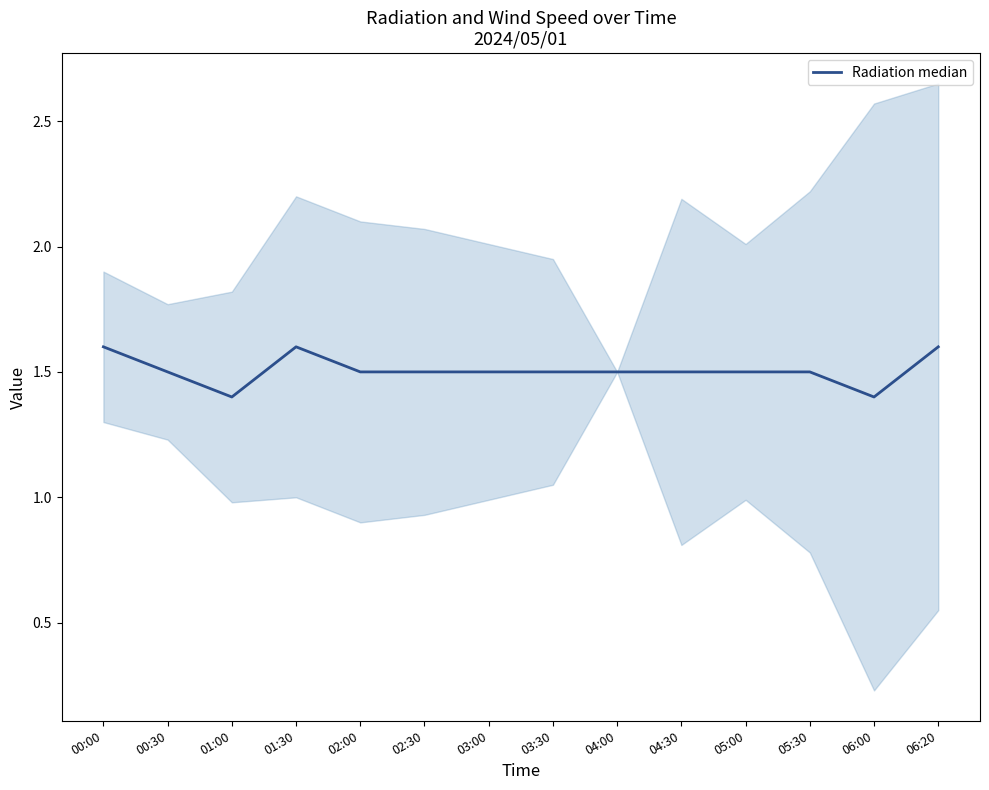

Count the number of categories in the chart.

14